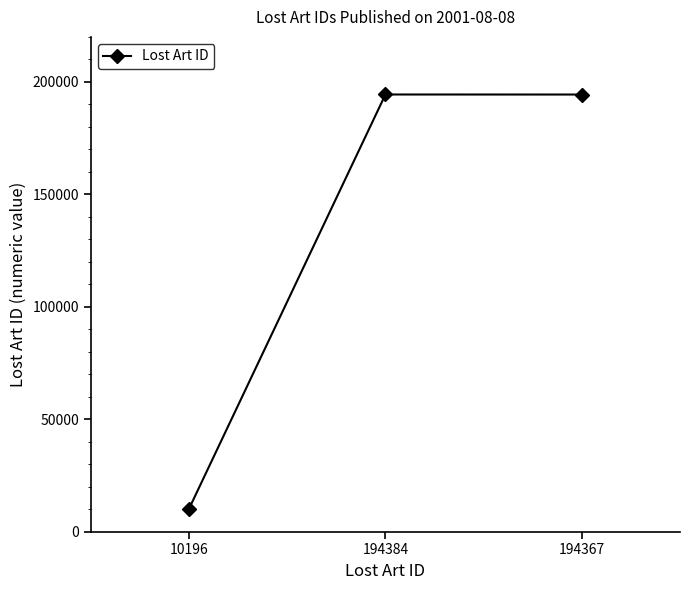

What is the change in value from 10196 to 194367?

+184171